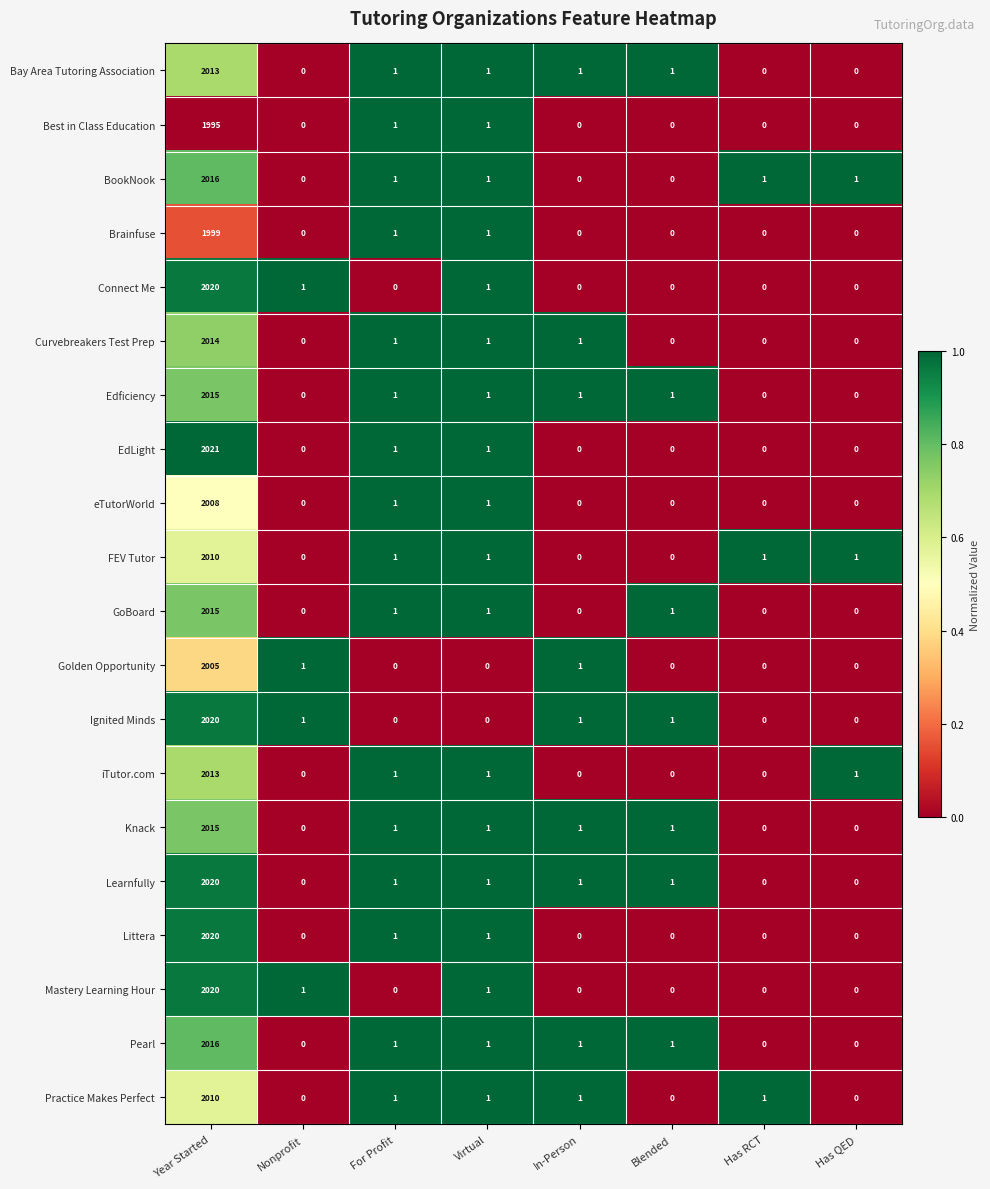

Between Year Started and Nonprofit, which series saw the biggest shift?

EdLight